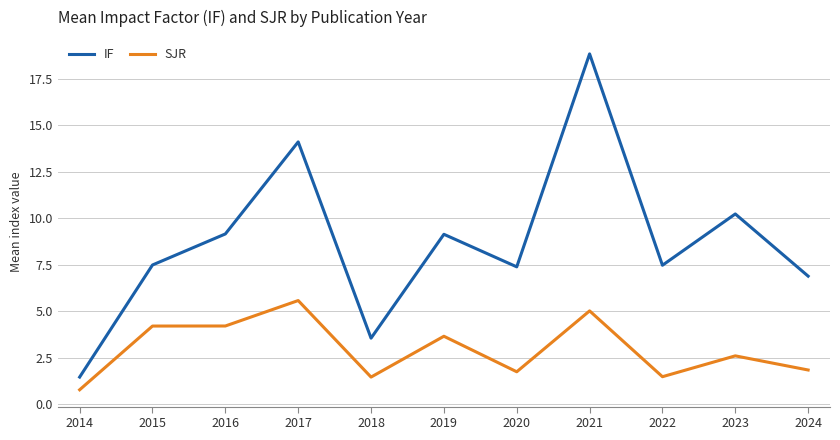

List the series in order of their overall mean, highest first.

IF, SJR